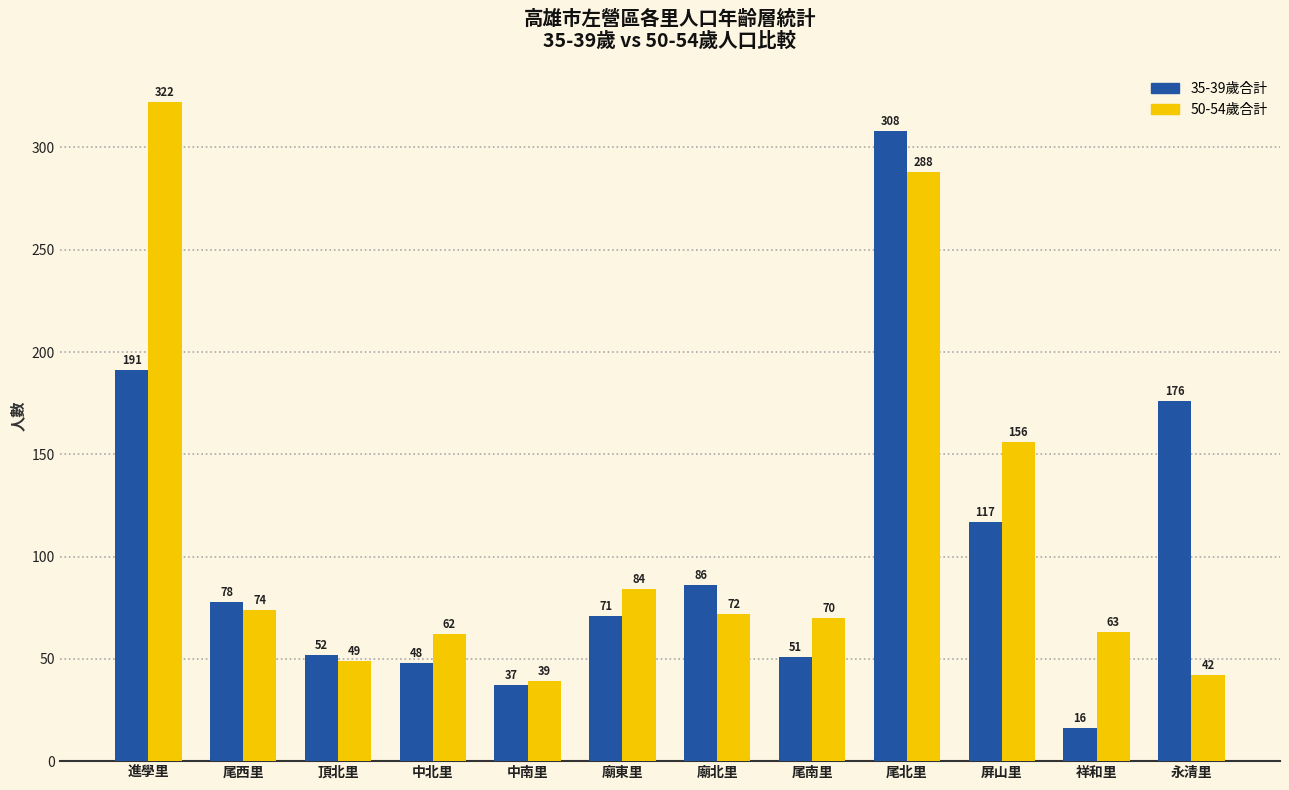

What are all the series names shown in the legend?

35-39歲合計, 50-54歲合計